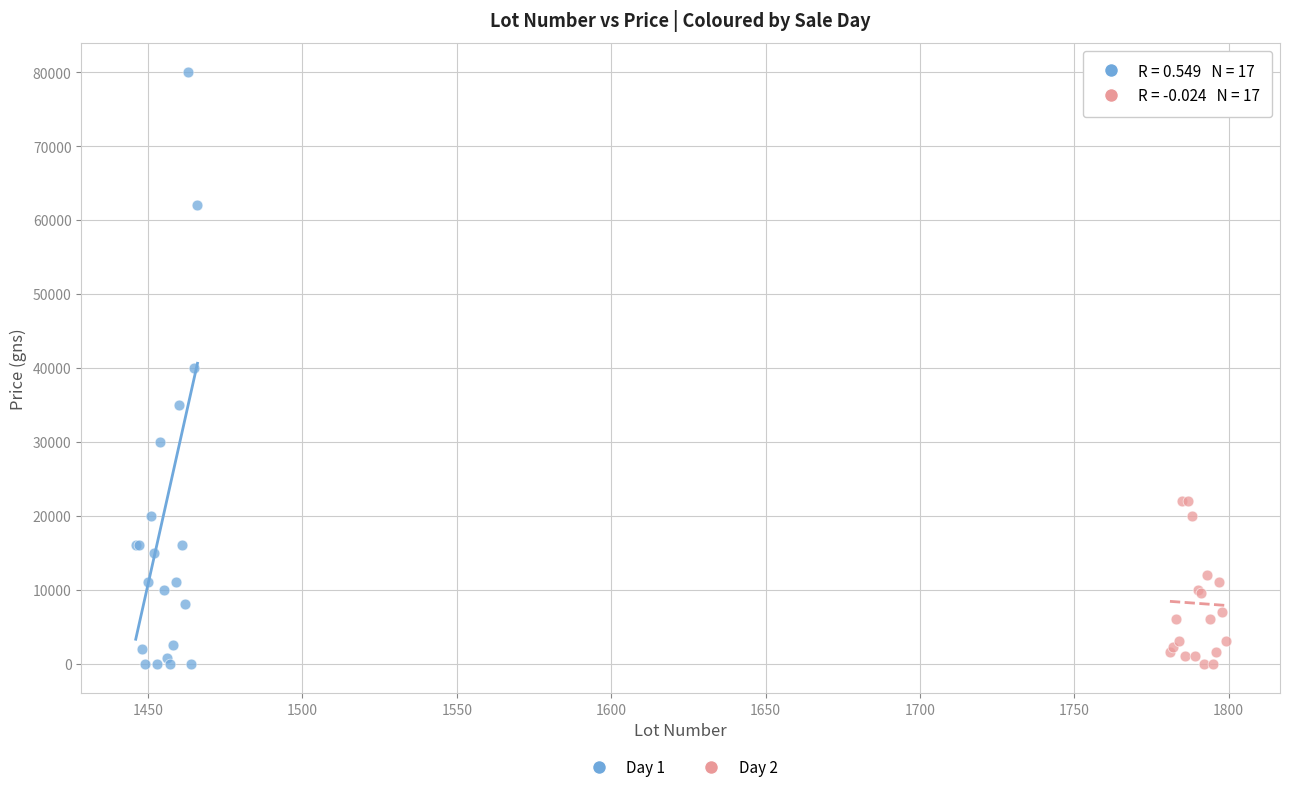

Which series reaches the maximum Y coordinate?

Day 1